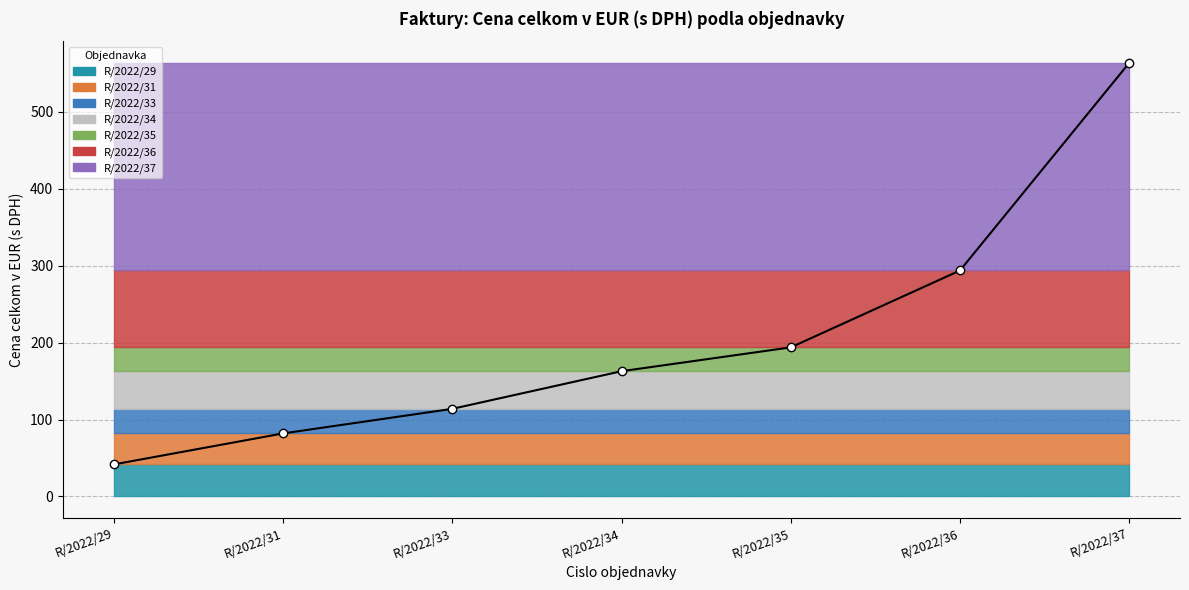

What is the change in value from R/2022/29 to R/2022/31?

+40.3